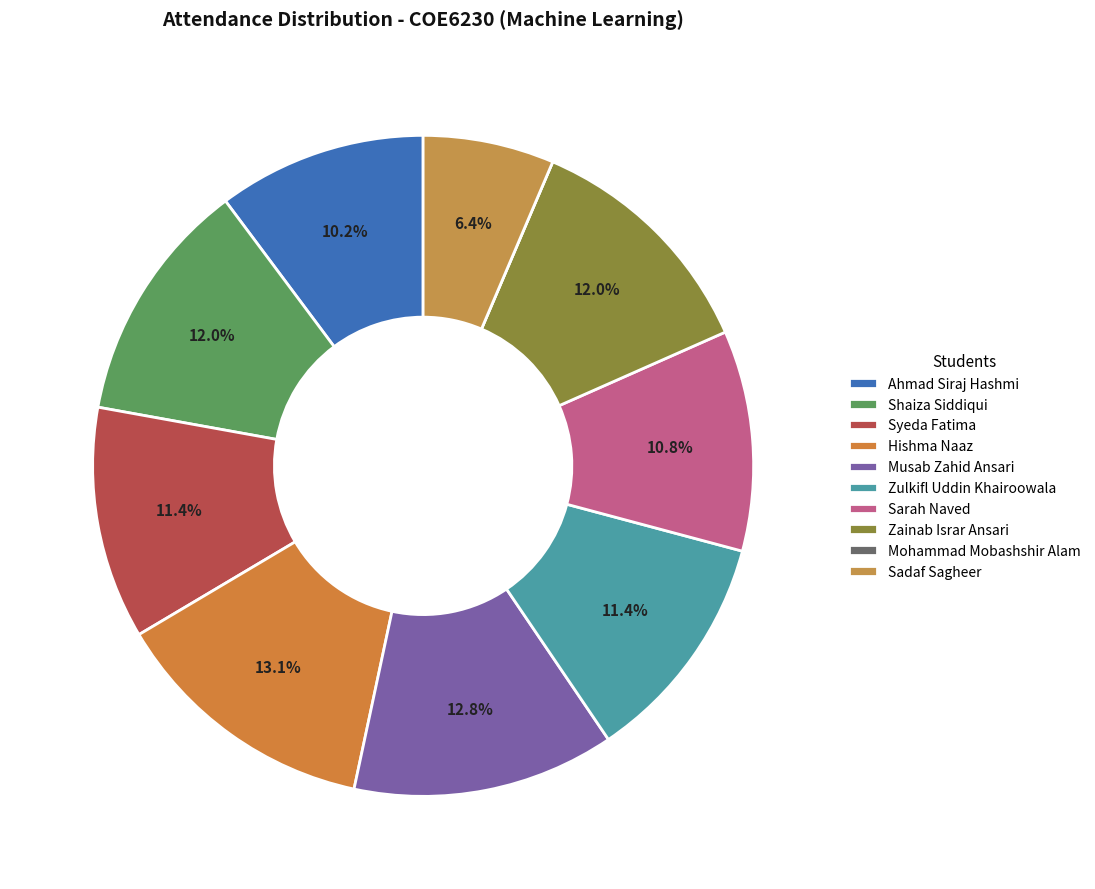

What is the change in value from Syeda Fatima to Sadaf Sagheer?

-17